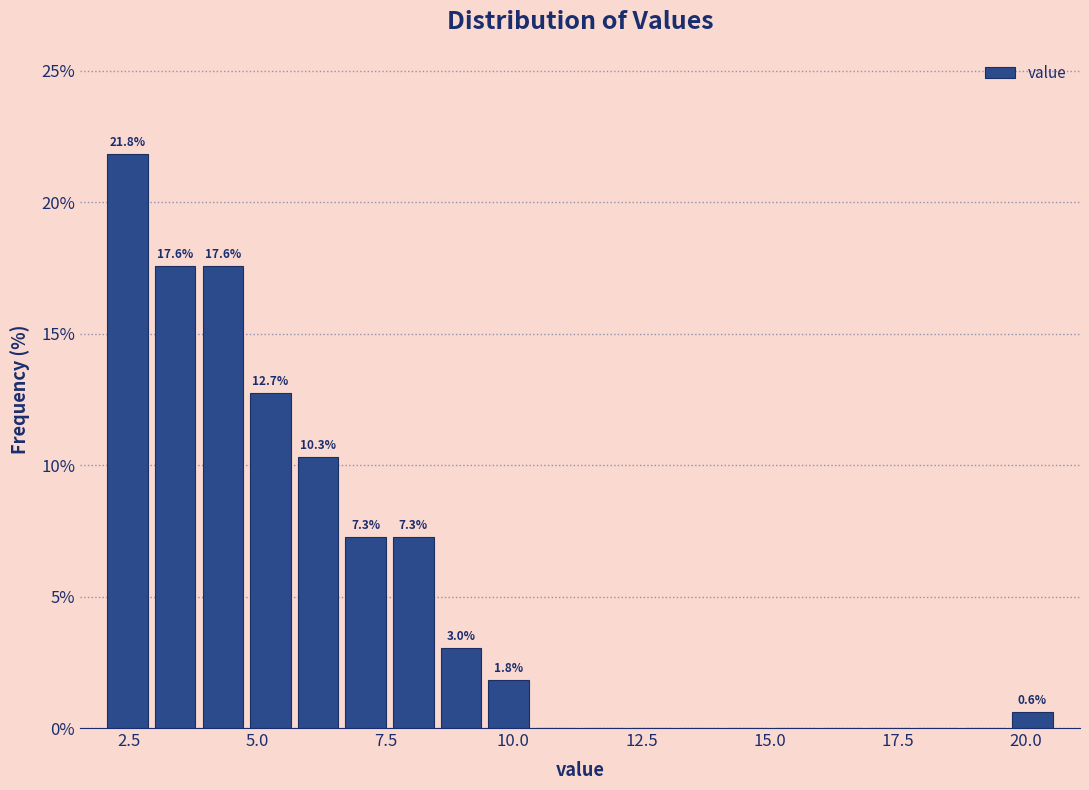

Around what value on the x-axis is the tallest bar? Give the approximate position of its centre, as read against the axis.

2.5